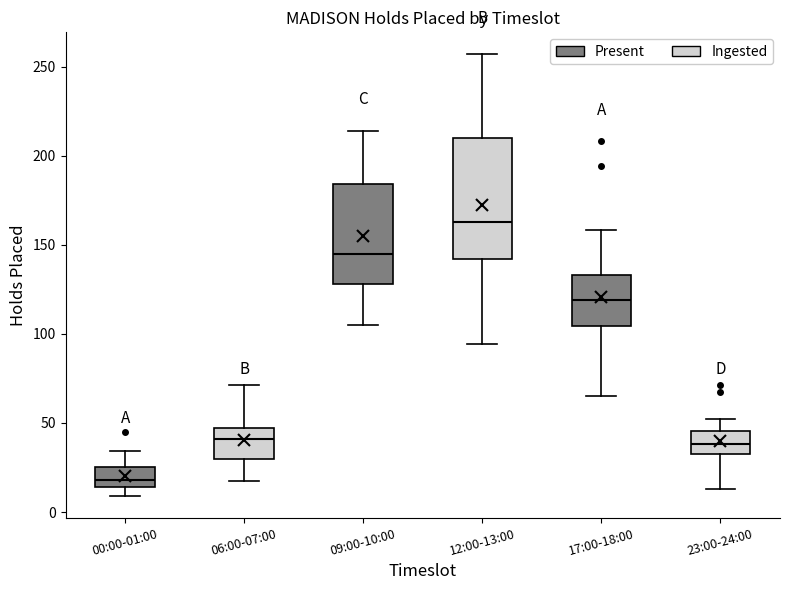

Where is the lower edge of the box for 00:00-01:00 on the y-axis? The values are not printed on the chart, so give them approximately, as read against the axis.

15